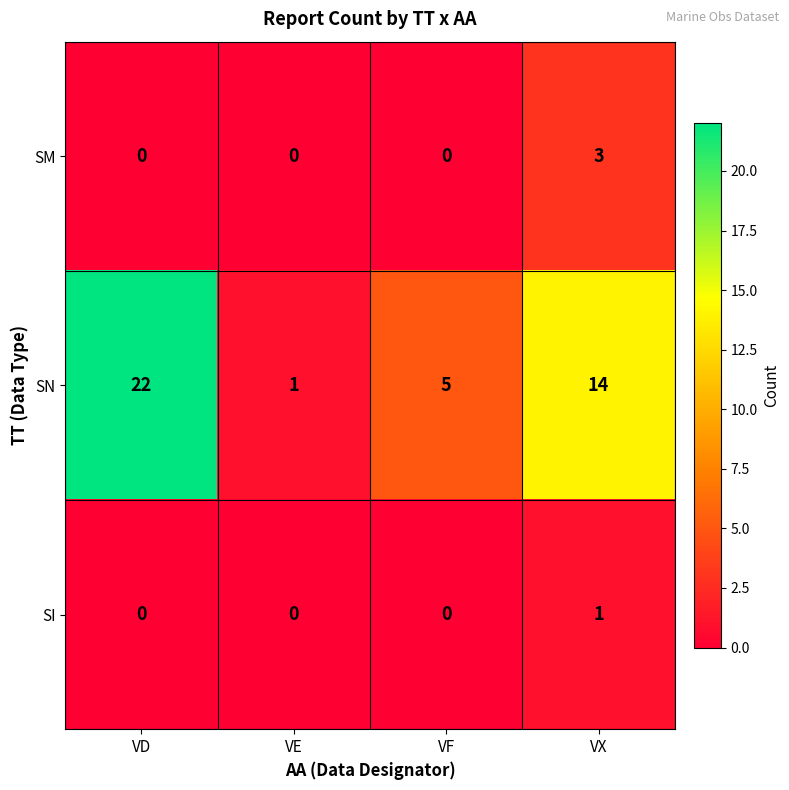

Reading right to left, extract all data points from this chart.

SM: VX=3	VF=0	VE=0	VD=0
SN: VX=14	VF=5	VE=1	VD=22
SI: VX=1	VF=0	VE=0	VD=0